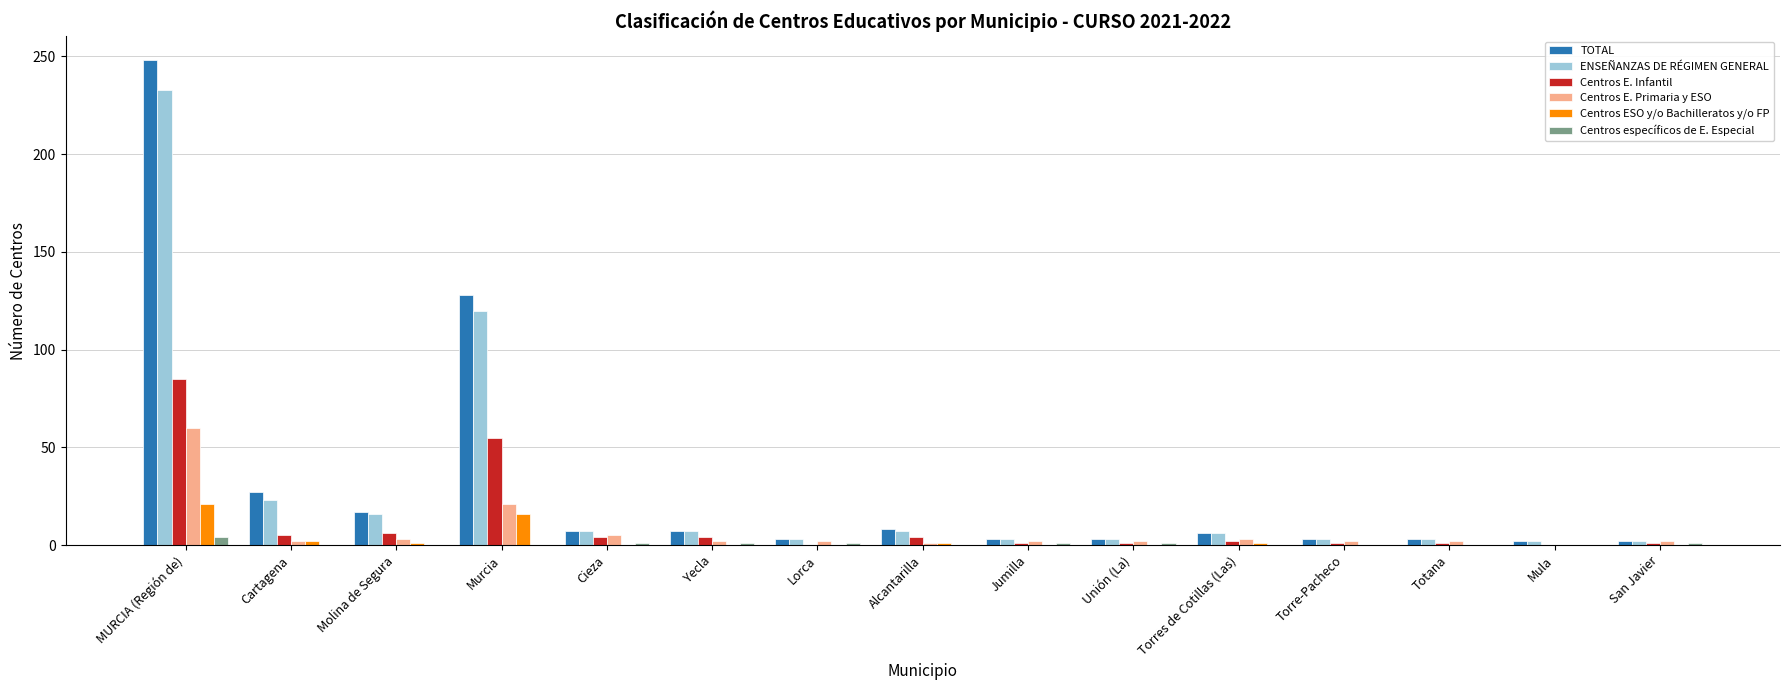

Does the chart contain stacked bars?

No